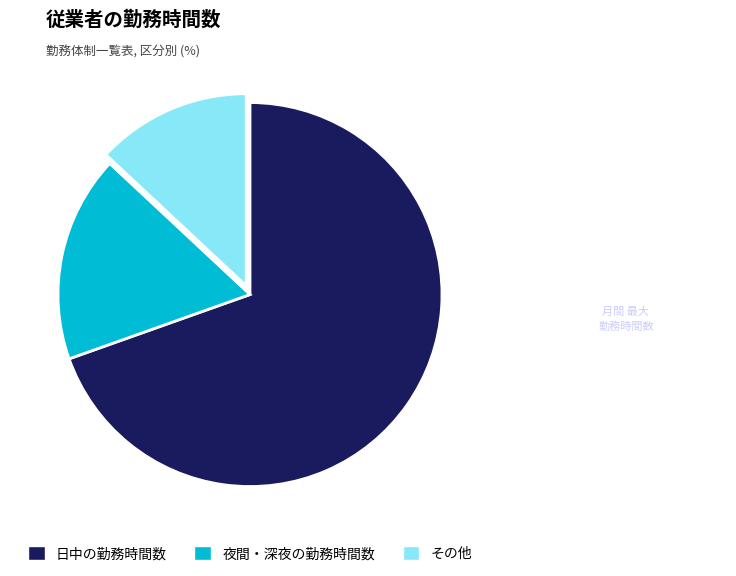

Rank the categories by value from highest to lowest.

日中の勤務時間数, 夜間・深夜の勤務時間数, その他